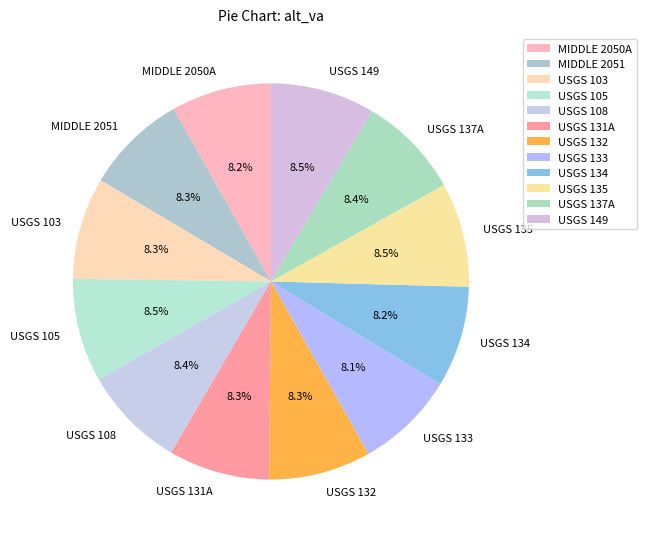

Does any single category account for the majority?

No